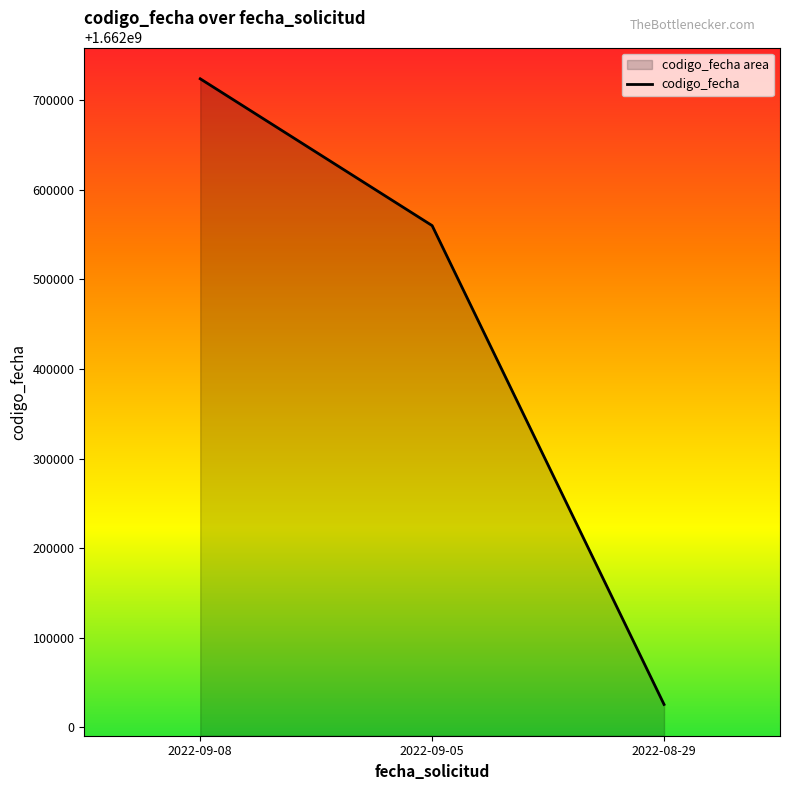

Reading left to right, what are all the values shown in this chart?

2022-09-08=1662723692	2022-09-05=1662559874	2022-08-29=1662025622